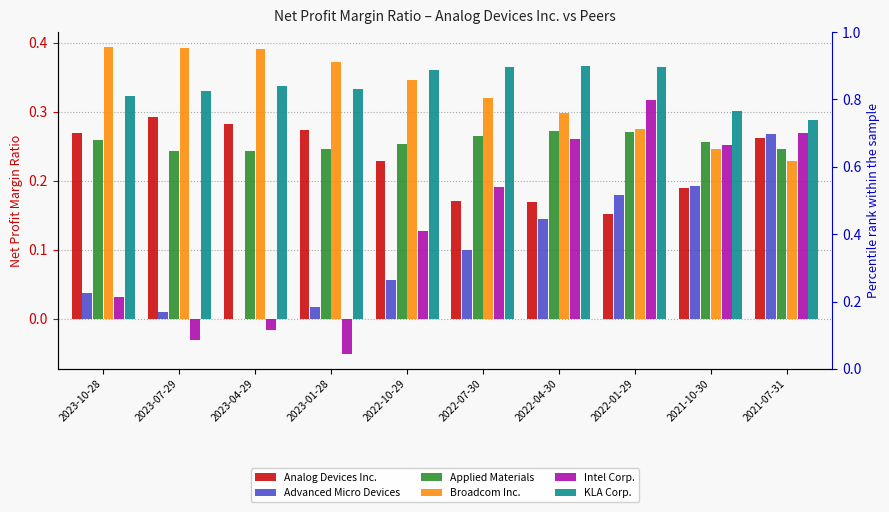

Rank the categories by Broadcom Inc. value from highest to lowest.

2023-10-28, 2023-07-29, 2023-04-29, 2023-01-28, 2022-10-29, 2022-07-30, 2022-04-30, 2022-01-29, 2021-10-30, 2021-07-31